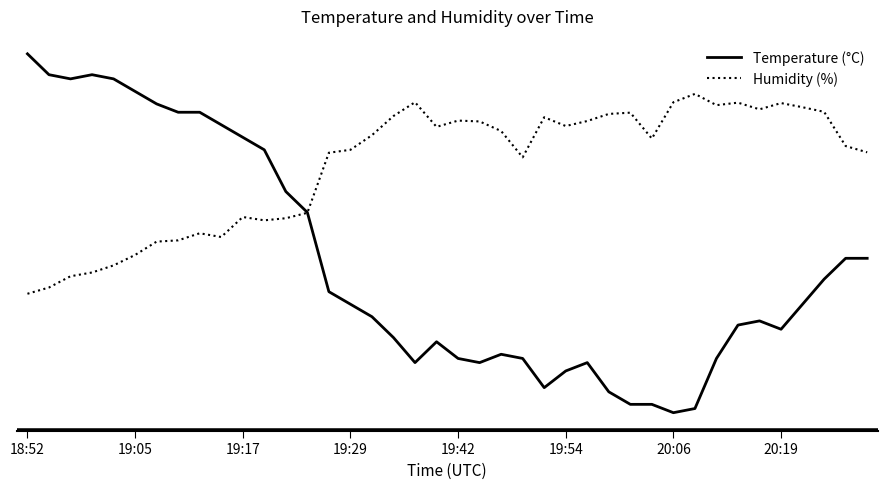

Is this an area chart (filled region under the line)?

No